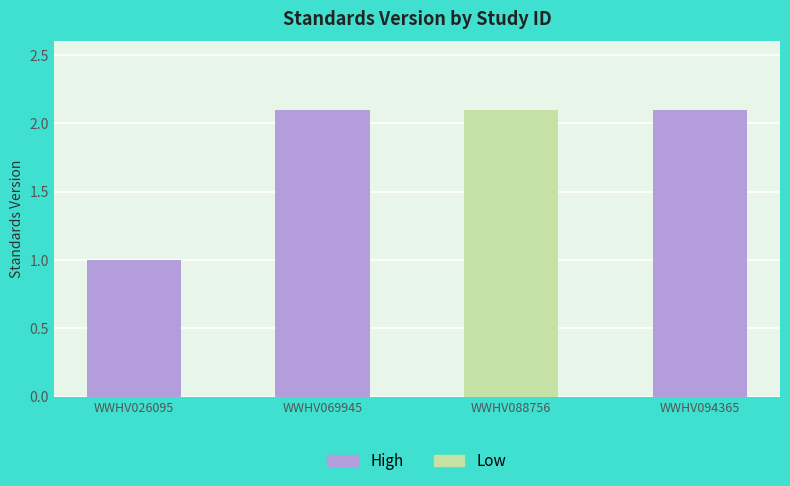

Reading right to left, list all the values displayed in this chart.

WWHV094365=2.1	WWHV088756=2.1	WWHV069945=2.1	WWHV026095=1.0